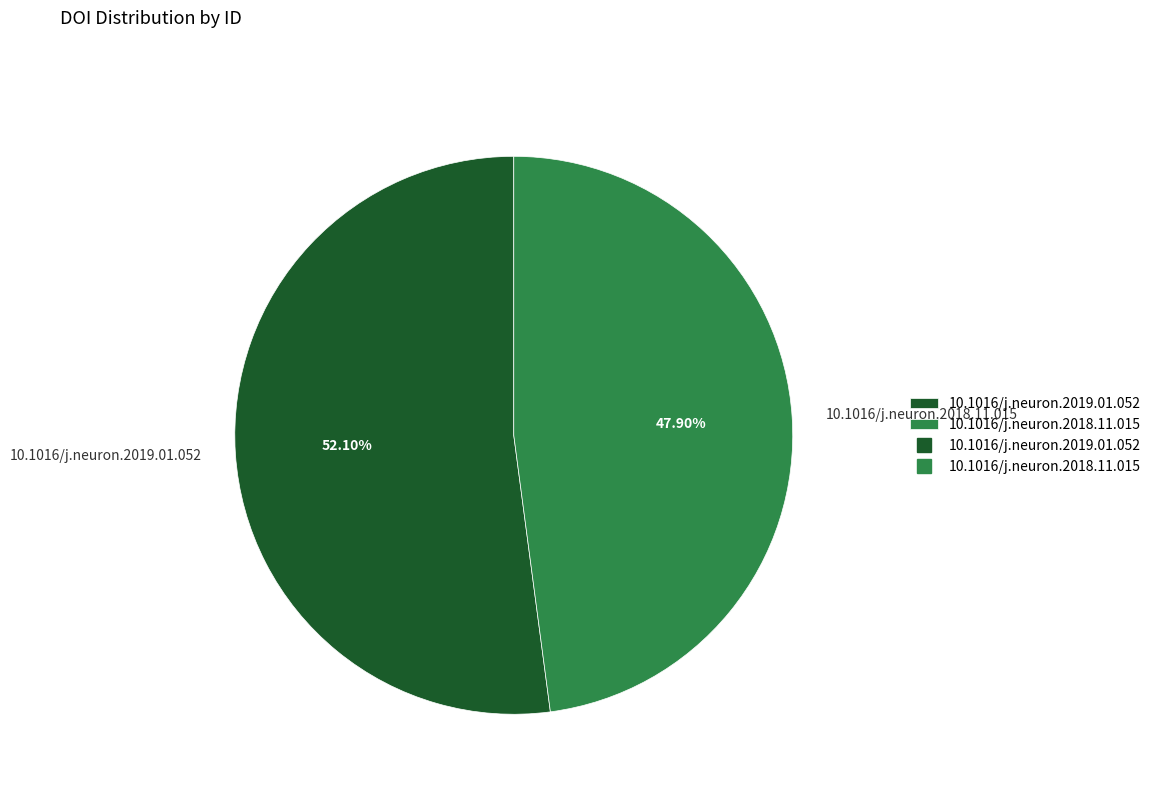

Count the number of slices in the pie.

2